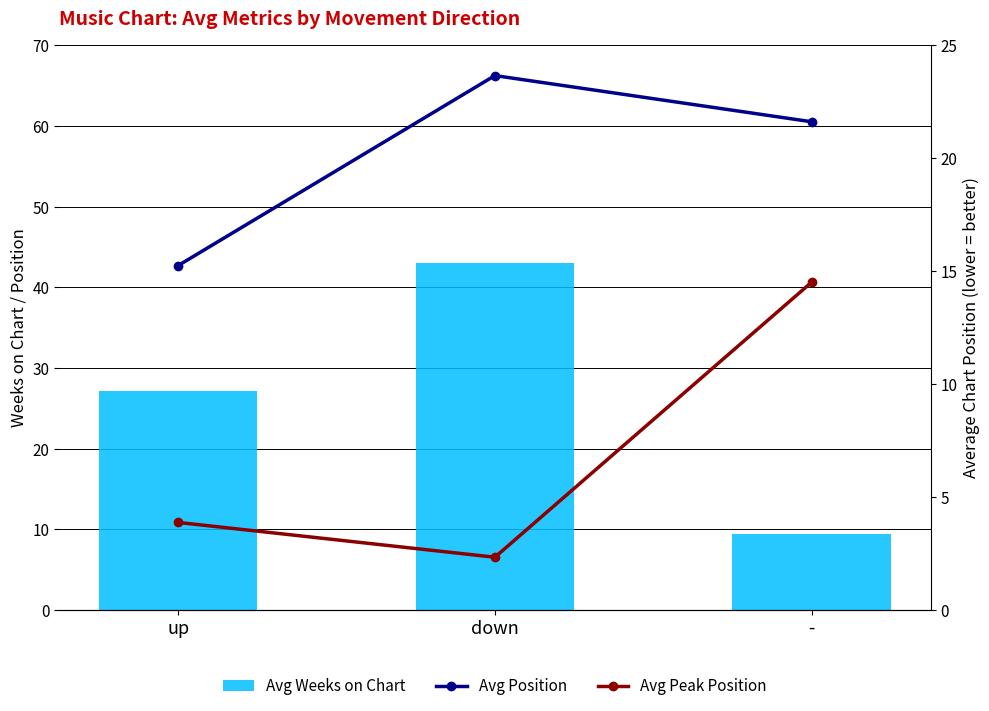

What is the approximate value of Avg Weeks on Chart at -?

9.4